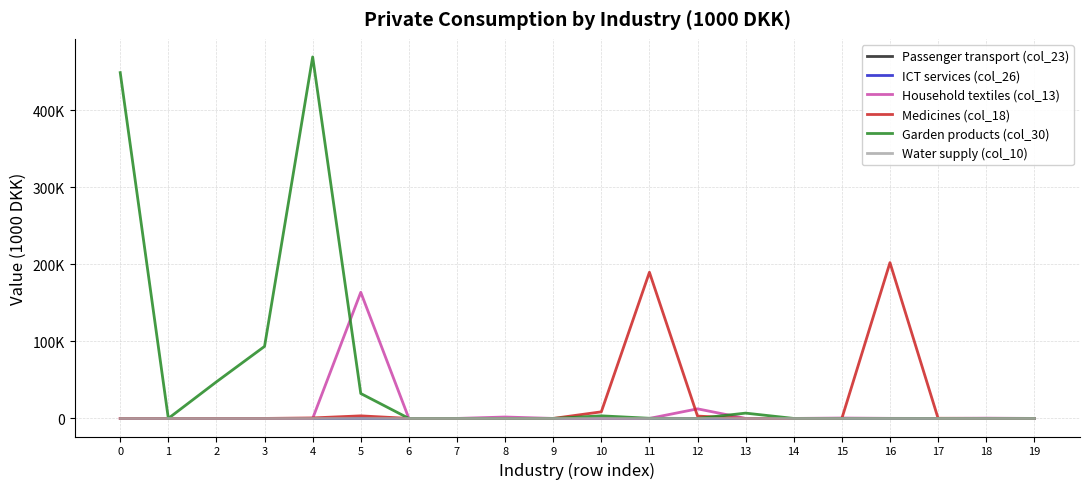

Reading right to left, what are all the values shown in this chart?

Passenger transport (col_23): 19=0.0	18=0.0	17=0.0	16=0.0	15=0.0	14=0.0	13=0.0	12=0.0	11=0.0	10=0.0	9=0.0	8=0.0	7=0.0	6=0.0	5=0.0	4=0.0	3=0.0	2=0.0	1=0.0	0=0.0
ICT services (col_26): 19=0.0	18=0.0	17=0.0	16=0.0	15=0.0	14=0.0	13=0.0	12=0.0	11=0.0	10=0.0	9=0.0	8=0.0	7=0.0	6=0.0	5=0.0	4=0.0	3=0.0	2=0.0	1=0.0	0=0.0
Household textiles (col_13): 19=4.0	18=358.4	17=0.0	16=107.8	15=517.6	14=0.0	13=0.0	12=12449.7	11=0.0	10=0.0	9=0.0	8=1837.2	7=0.0	6=0.0	5=163739.1	4=0.0	3=0.0	2=0.0	1=0.0	0=0.0
Medicines (col_18): 19=0.0	18=4.1	17=213.9	16=202257.9	15=30.3	14=0.0	13=0.0	12=3033.3	11=189730.5	10=8561.9	9=0.0	8=0.0	7=0.0	6=0.0	5=3333.8	4=647.3	3=0.0	2=0.0	1=0.0	0=0.0
Garden products (col_30): 19=0.0	18=0.0	17=0.0	16=0.0	15=0.0	14=0.0	13=6882.6	12=0.0	11=186.9	10=3358.0	9=0.0	8=0.0	7=0.0	6=0.0	5=32349.7	4=469275.1	3=93518.2	2=47519.2	1=0.0	0=448905.2
Water supply (col_10): 19=0.0	18=0.0	17=0.0	16=0.0	15=0.0	14=0.0	13=0.0	12=0.0	11=0.0	10=0.0	9=0.0	8=0.0	7=0.0	6=0.0	5=0.0	4=0.0	3=0.0	2=0.0	1=0.0	0=0.0